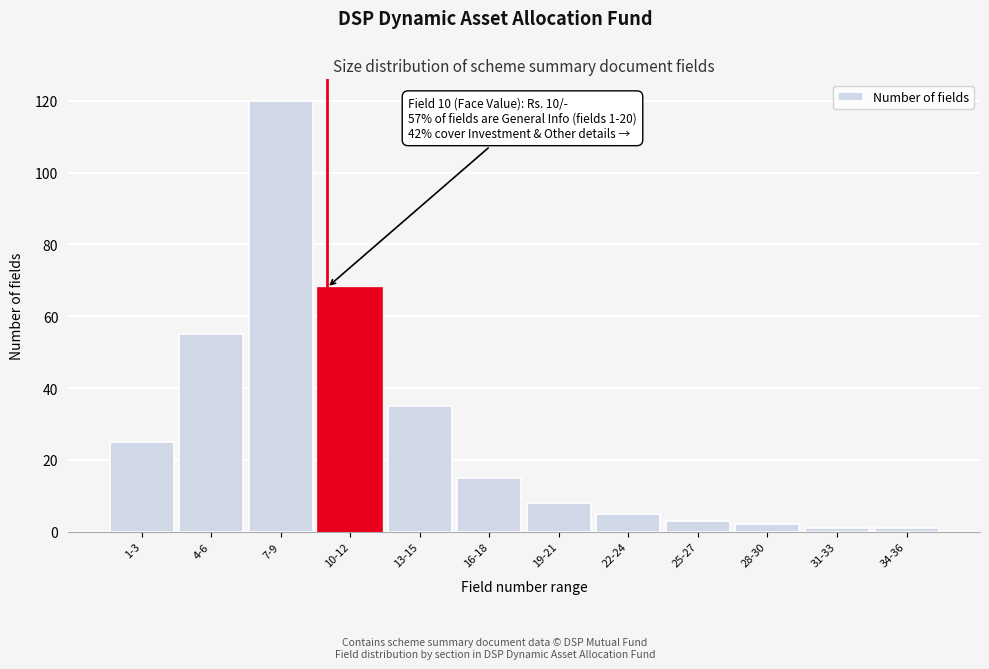

Reading left to right, what are all the values shown in this chart?

1-3=25	4-6=55	7-9=120	10-12=68	13-15=35	16-18=15	19-21=8	22-24=5	25-27=3	28-30=2	31-33=1	34-36=1